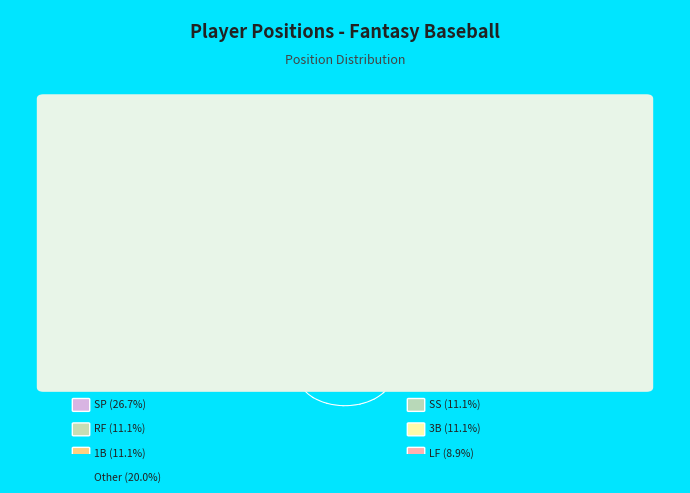

Does any single category account for the majority?

No